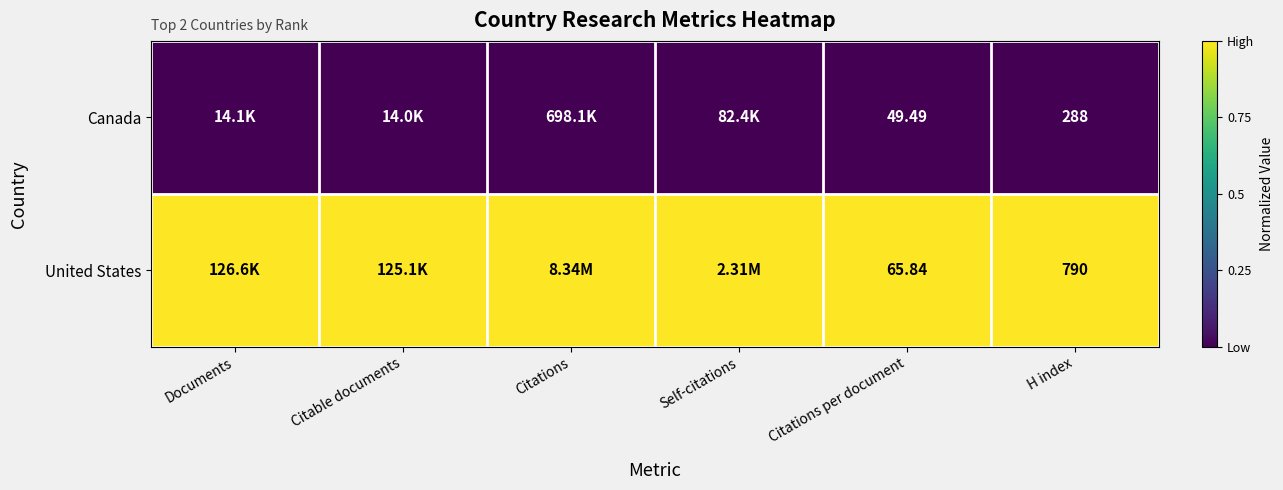

At H index, list the series in order from largest to smallest.

United States, Canada